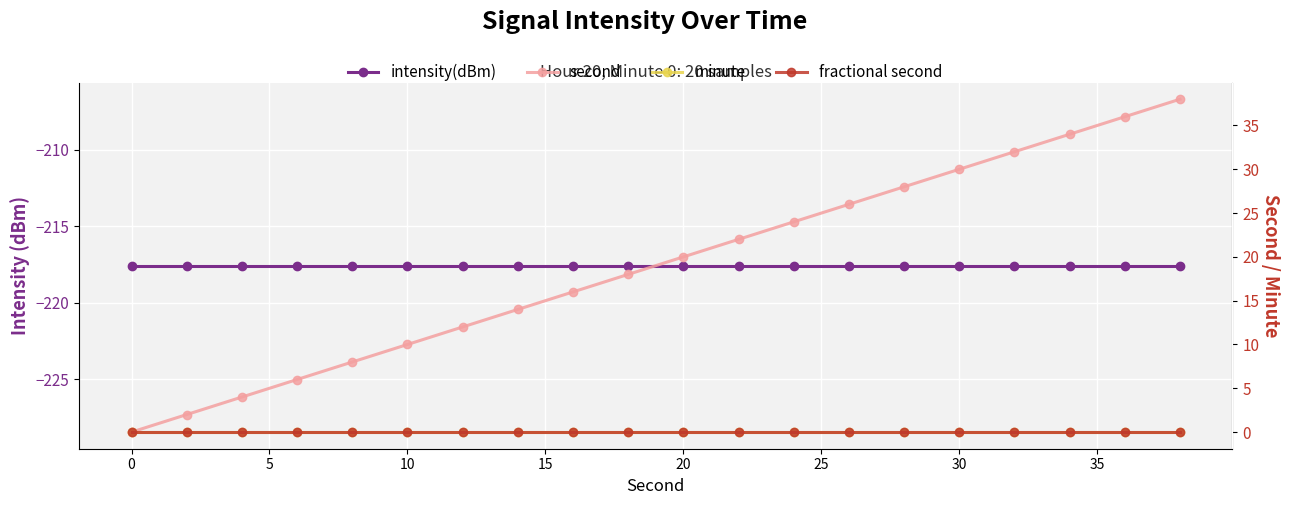

How many series are shown in this chart?

4